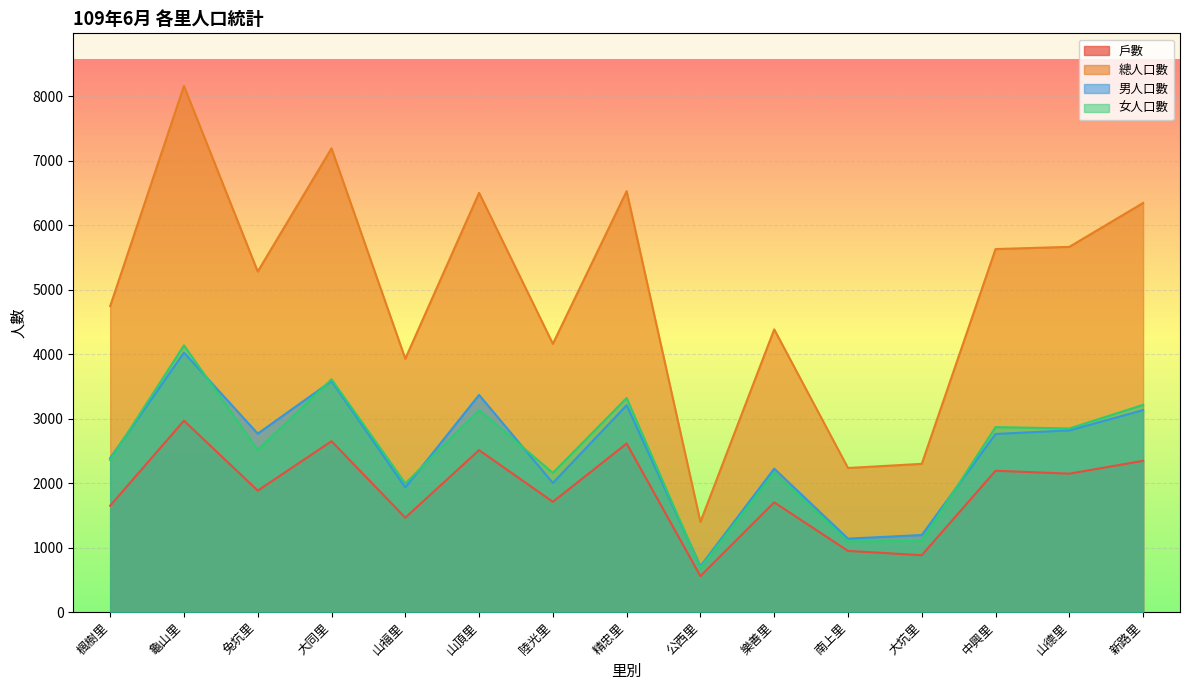

List the labels in order of 總人口數 value, largest first.

龜山里, 大同里, 精忠里, 山頂里, 新路里, 山德里, 中興里, 兔坑里, 楓樹里, 樂善里, 陸光里, 山福里, 大坑里, 南上里, 公西里